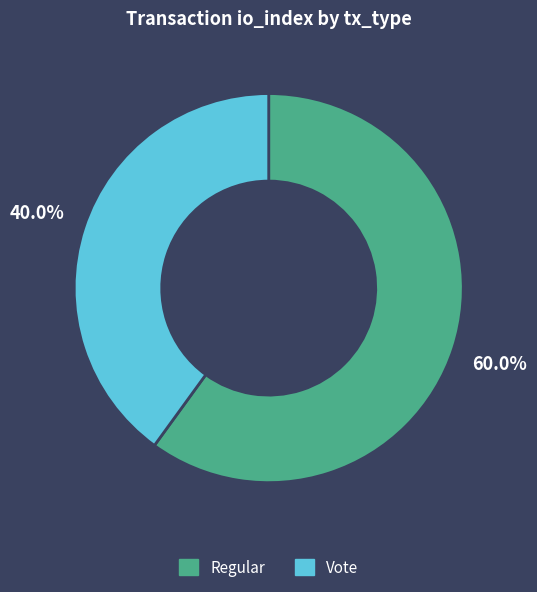

To the nearest percent, what is the combined percentage of Vote and Regular?

100%